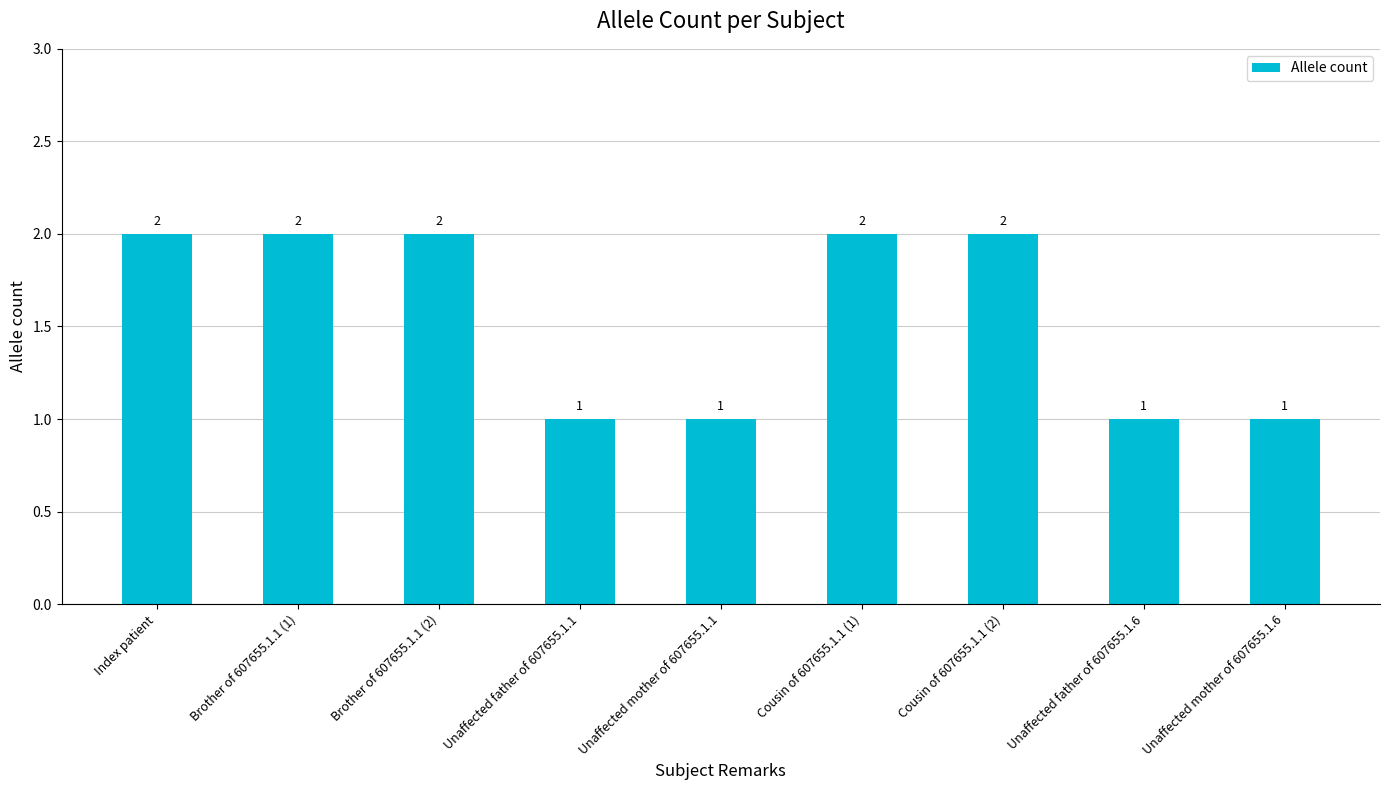

Does the chart contain any negative values?

No